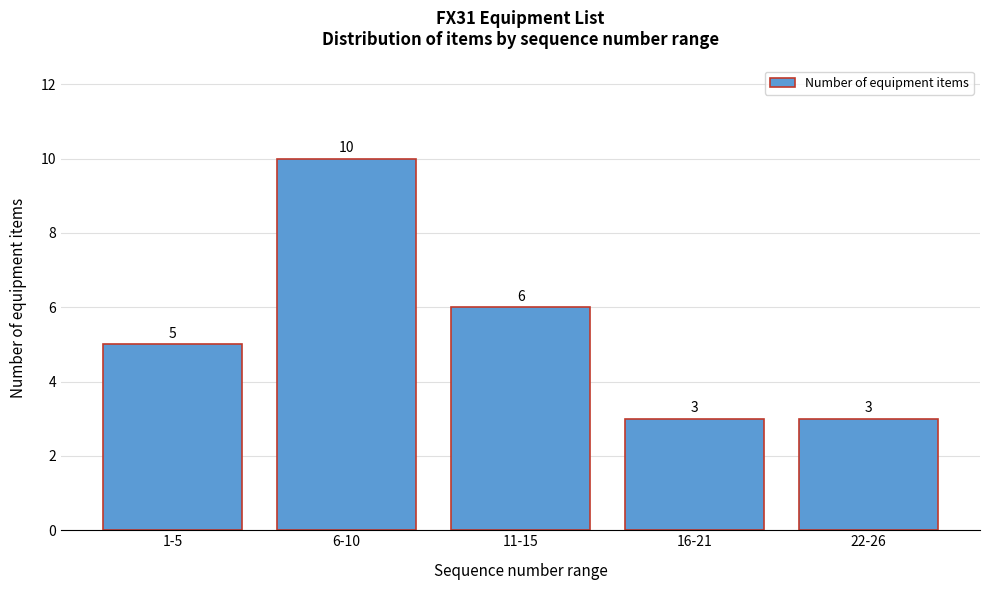

Reading left to right, transcribe all the data shown in this chart.

1-5=5	6-10=10	11-15=6	16-21=3	22-26=3